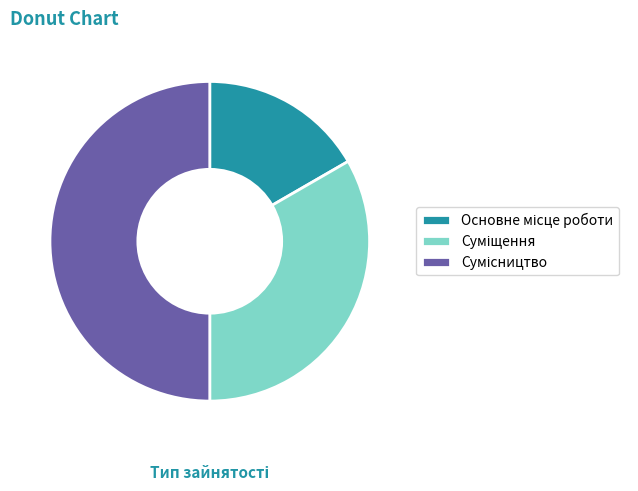

To the nearest percent, what is the difference between the Основне місце роботи and Сумісництво slice percentages?

33%